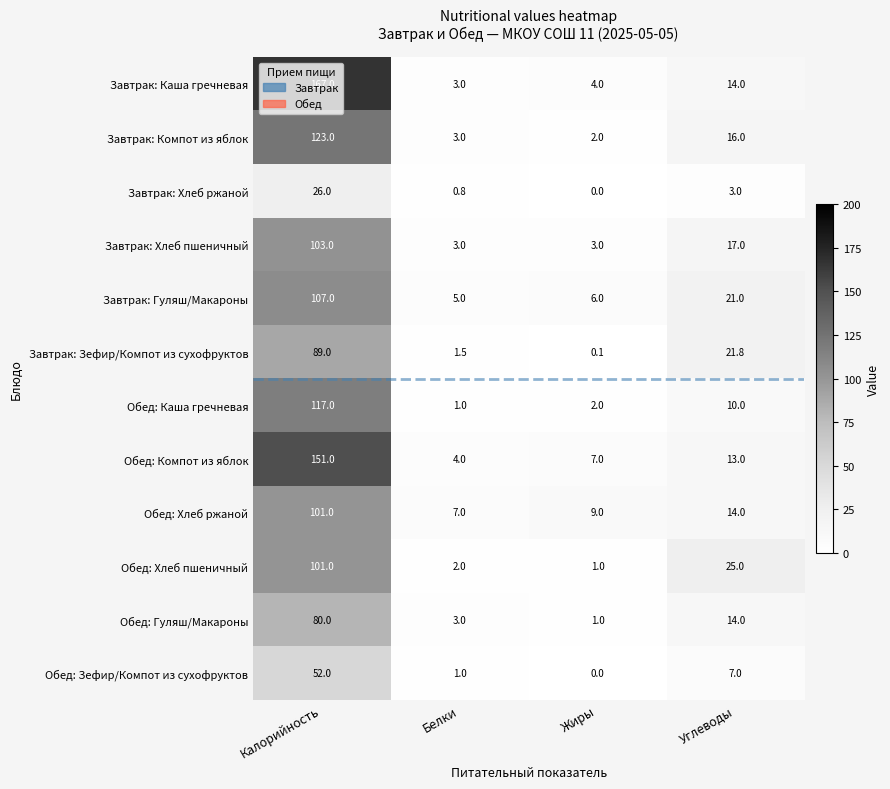

List the labels in order of Обед: Гуляш/Макароны value, smallest first.

Жиры, Белки, Углеводы, Калорийность